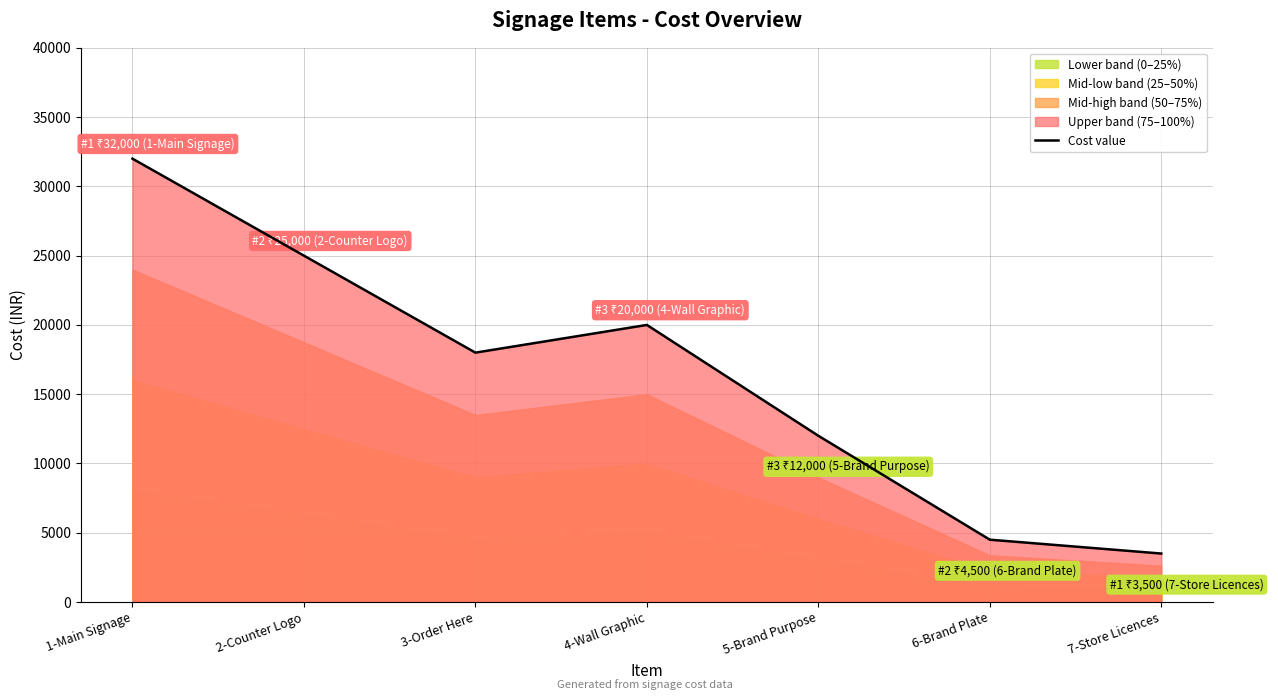

How many lines are shown in the chart?

1